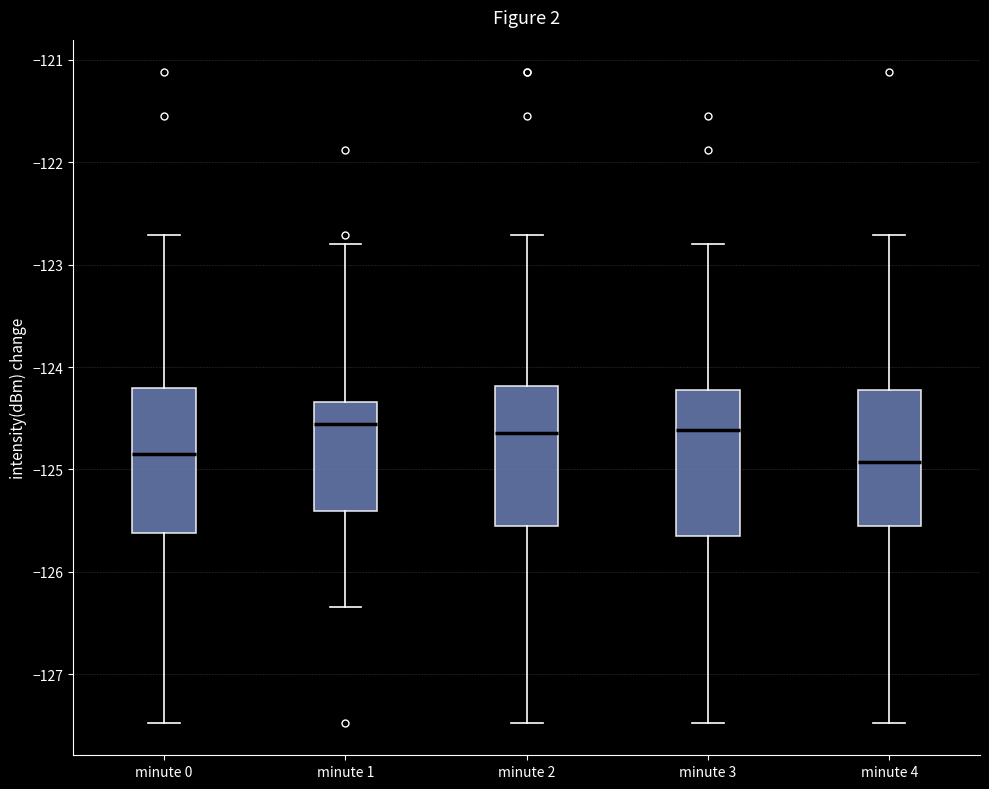

Reading left to right, read every box against the y-axis: the position of its median line, the range the box covers, and the ends of its whiskers. The values are not printed on the chart, so give them approximately, as read against the axis.

minute 0: median -124.8, box -125.6 to -124.2, whiskers -127.5 to -122.7
minute 1: median -124.6, box -125.4 to -124.3, whiskers -126.3 to -122.8
minute 2: median -124.6, box -125.6 to -124.2, whiskers -127.5 to -122.7
minute 3: median -124.6, box -125.6 to -124.2, whiskers -127.5 to -122.8
minute 4: median -124.9, box -125.6 to -124.2, whiskers -127.5 to -122.7